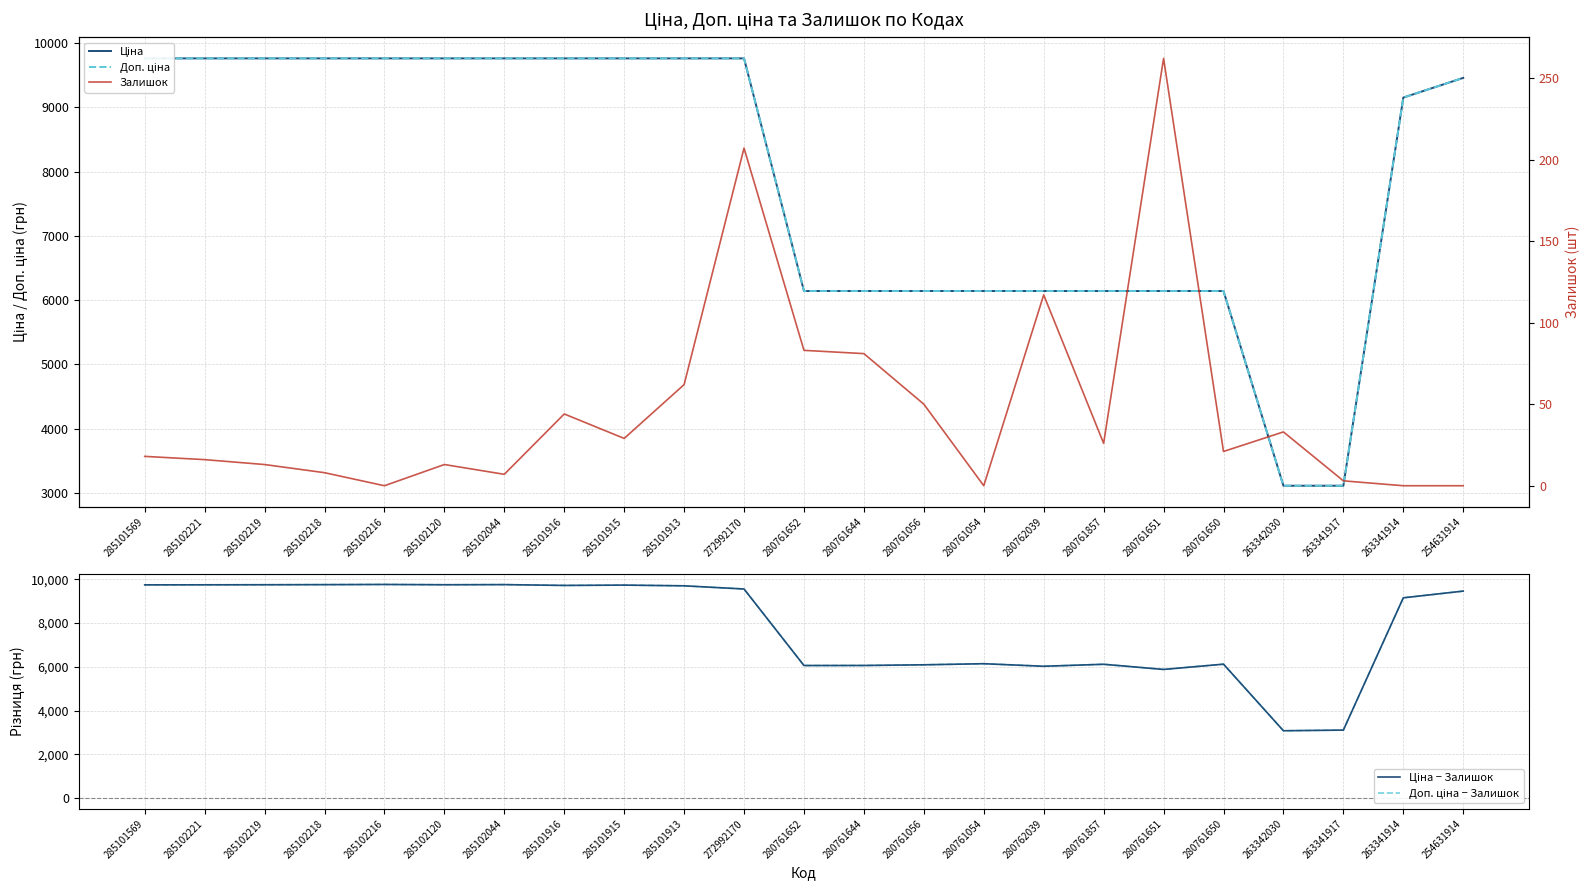

Reading left to right, list all the values displayed in this chart.

Ціна: 285101569=9764.4	285102221=9764.4	285102219=9764.4	285102218=9764.4	285102216=9764.4	285102120=9764.4	285102044=9764.4	285101916=9764.4	285101915=9764.4	285101913=9764.4	272992170=9764.4	280761652=6143.2	280761644=6143.2	280761056=6143.2	280761054=6143.2	280762039=6143.2	280761857=6143.2	280761651=6143.2	280761650=6143.2	263342030=3112.5	263341917=3112.5	263341914=9154.5	254631914=9460.9
Доп. ціна: 285101569=9764.4	285102221=9764.4	285102219=9764.4	285102218=9764.4	285102216=9764.4	285102120=9764.4	285102044=9764.4	285101916=9764.4	285101915=9764.4	285101913=9764.4	272992170=9764.4	280761652=6143.2	280761644=6143.2	280761056=6143.2	280761054=6143.2	280762039=6143.2	280761857=6143.2	280761651=6143.2	280761650=6143.2	263342030=3113.0	263341917=3113.0	263341914=9154.5	254631914=9460.9
Ціна − Залишок: 285101569=9746.4	285102221=9748.4	285102219=9751.4	285102218=9756.4	285102216=9764.4	285102120=9751.4	285102044=9757.4	285101916=9720.4	285101915=9735.4	285101913=9702.4	272992170=9557.4	280761652=6060.2	280761644=6062.2	280761056=6093.2	280761054=6143.2	280762039=6026.2	280761857=6117.2	280761651=5881.2	280761650=6122.2	263342030=3079.5	263341917=3109.5	263341914=9154.5	254631914=9460.9
Доп. ціна − Залишок: 285101569=9746.4	285102221=9748.4	285102219=9751.4	285102218=9756.4	285102216=9764.4	285102120=9751.4	285102044=9757.4	285101916=9720.4	285101915=9735.4	285101913=9702.4	272992170=9557.4	280761652=6060.2	280761644=6062.2	280761056=6093.2	280761054=6143.2	280762039=6026.2	280761857=6117.2	280761651=5881.2	280761650=6122.2	263342030=3080.0	263341917=3110.0	263341914=9154.5	254631914=9460.9
Залишок: 285101569=18.0	285102221=16.0	285102219=13.0	285102218=8.0	285102216=0.0	285102120=13.0	285102044=7.0	285101916=44.0	285101915=29.0	285101913=62.0	272992170=207.0	280761652=83.0	280761644=81.0	280761056=50.0	280761054=0.0	280762039=117.0	280761857=26.0	280761651=262.0	280761650=21.0	263342030=33.0	263341917=3.0	263341914=0.0	254631914=0.0